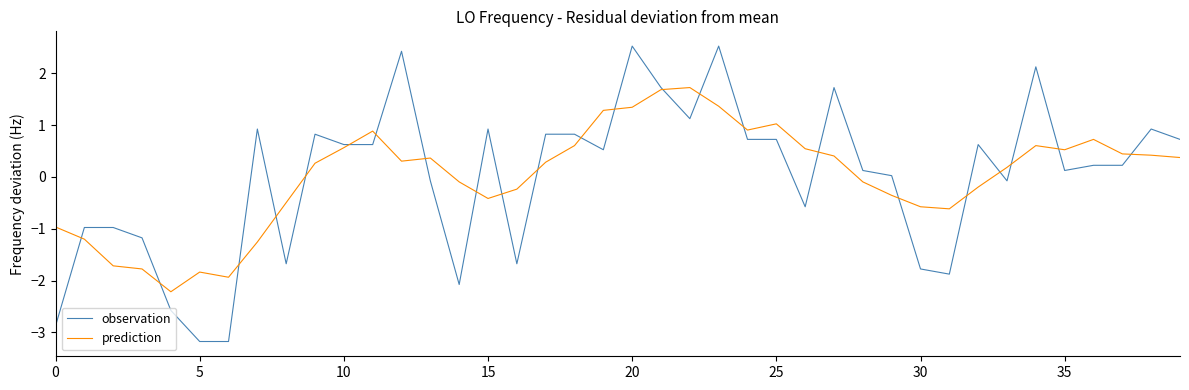

Rank the series by their maximum value, from lowest to highest.

prediction, observation